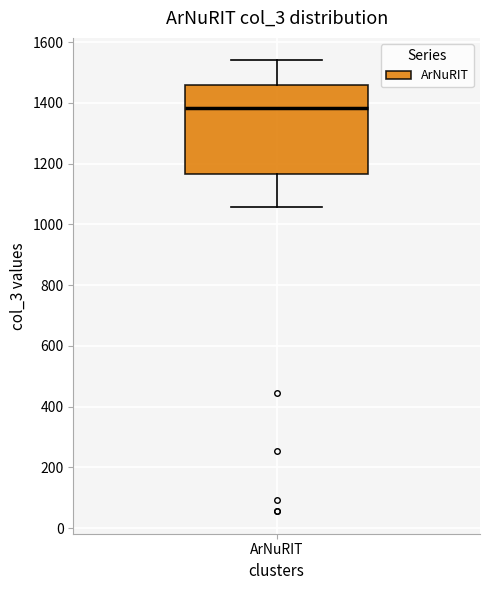

Read this box plot against the y-axis: the position of the median line, the range covered by the box, and the ends of both whiskers. The values are not printed on the chart, so give them approximately, as read against the axis.

median 1380, box 1160 to 1460, whiskers 1060 to 1540